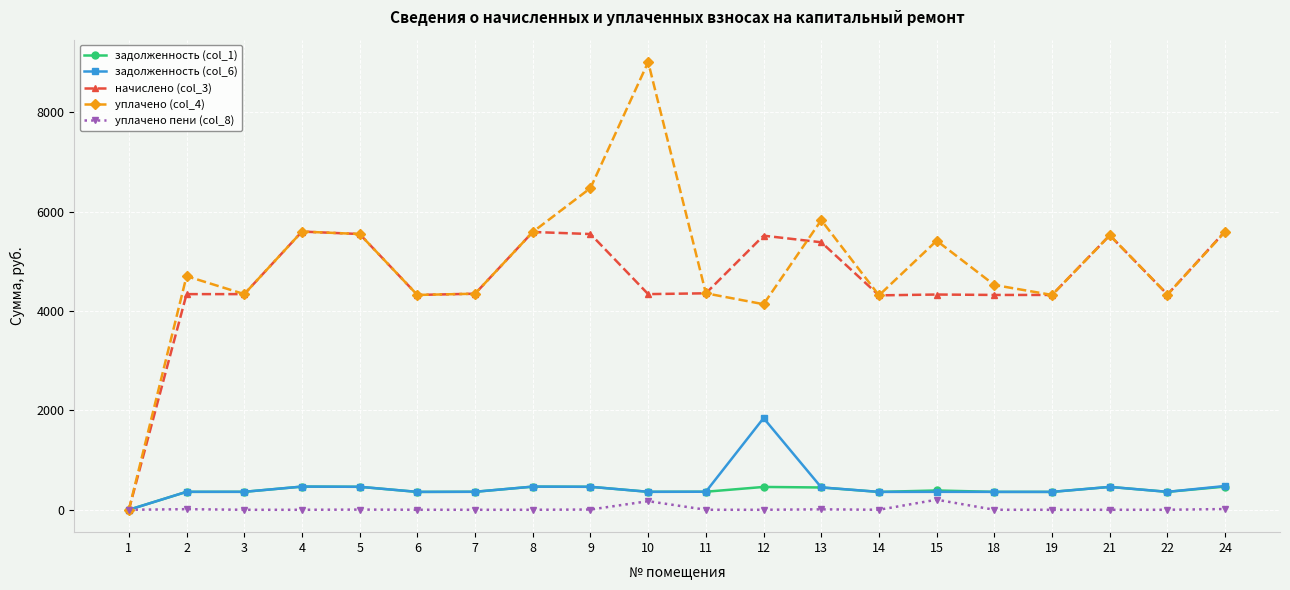

The value of начислено (col_3) at 11 is 4355.3. True or false?

True